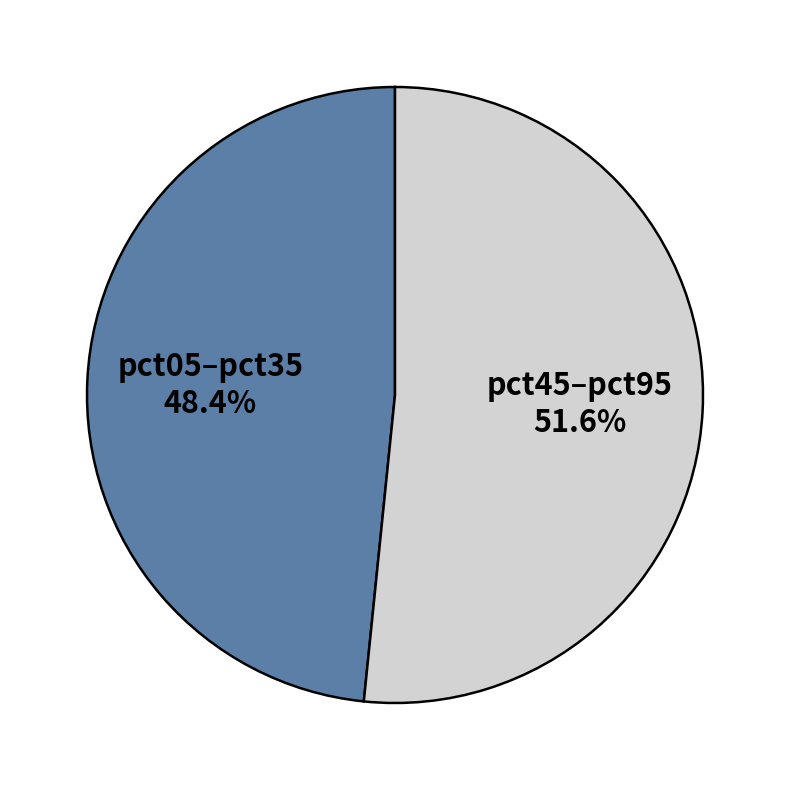

What percentage do pct05–pct35 and pct45–pct95 together represent?

100.0%